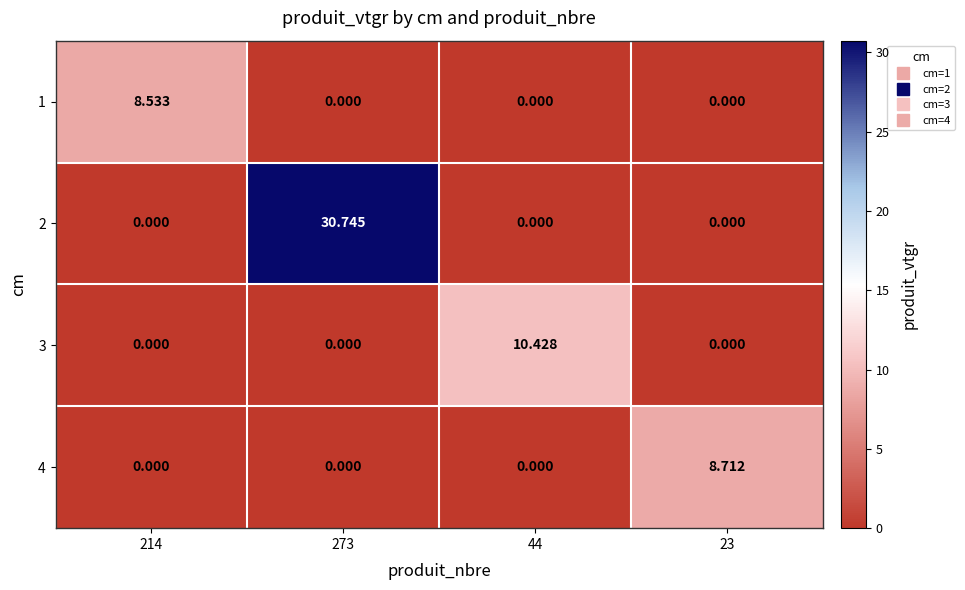

Which series has the largest total across all categories?

2